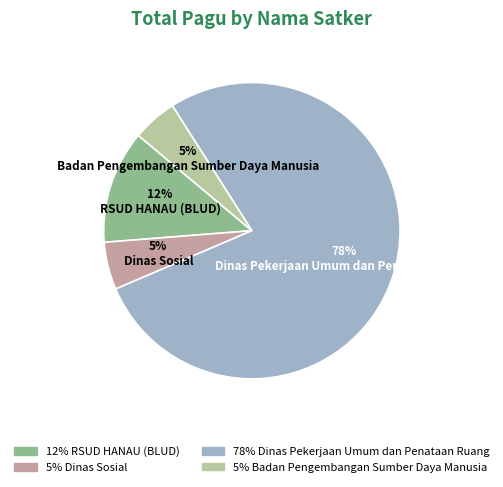

To the nearest percent, what is the difference between the largest and smallest slice percentages?

73%